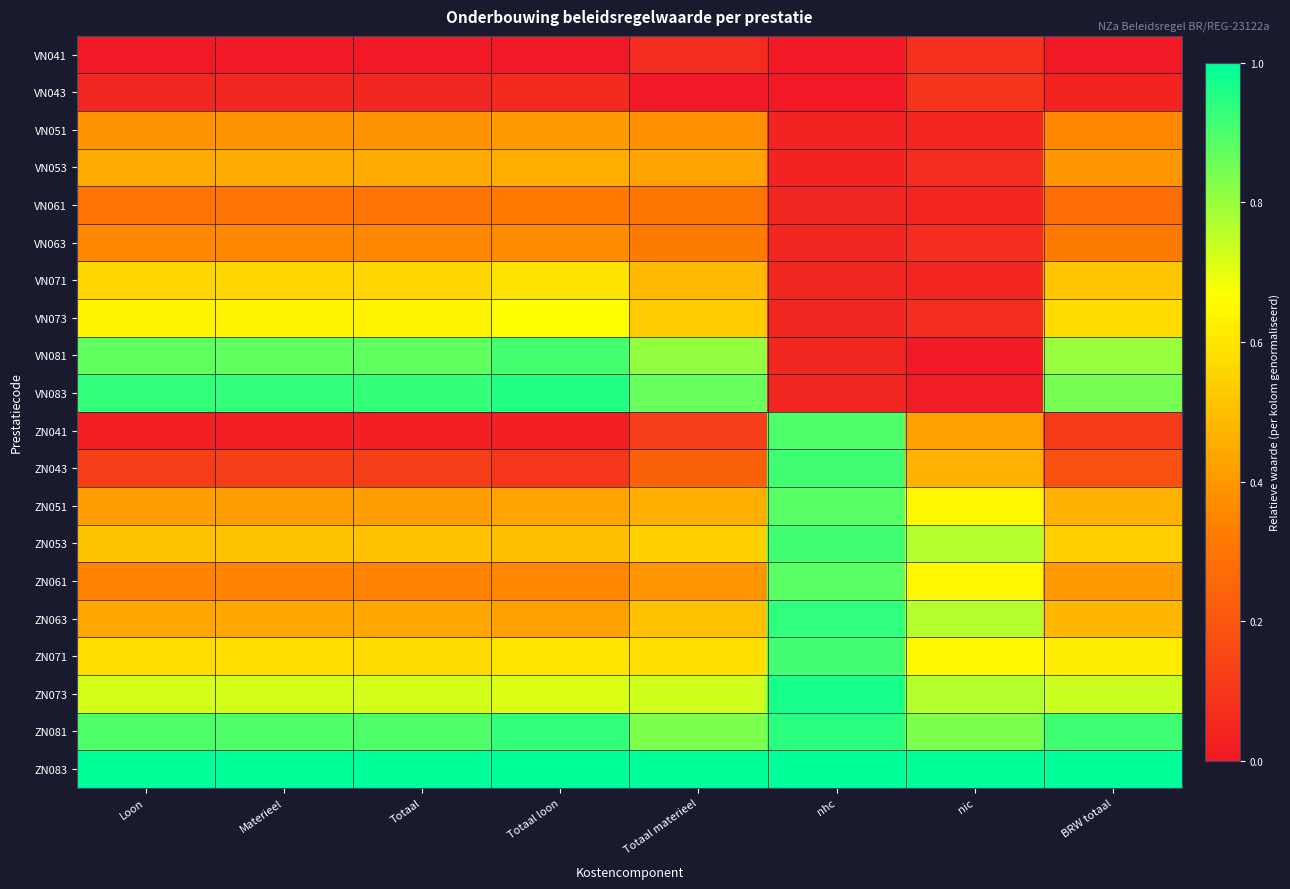

At nic, list the series in order from largest to smallest.

ZN083, ZN081, ZN053, ZN063, ZN073, ZN061, ZN071, ZN051, ZN043, ZN041, VN043, VN041, VN053, VN063, VN073, VN051, VN061, VN071, VN083, VN081